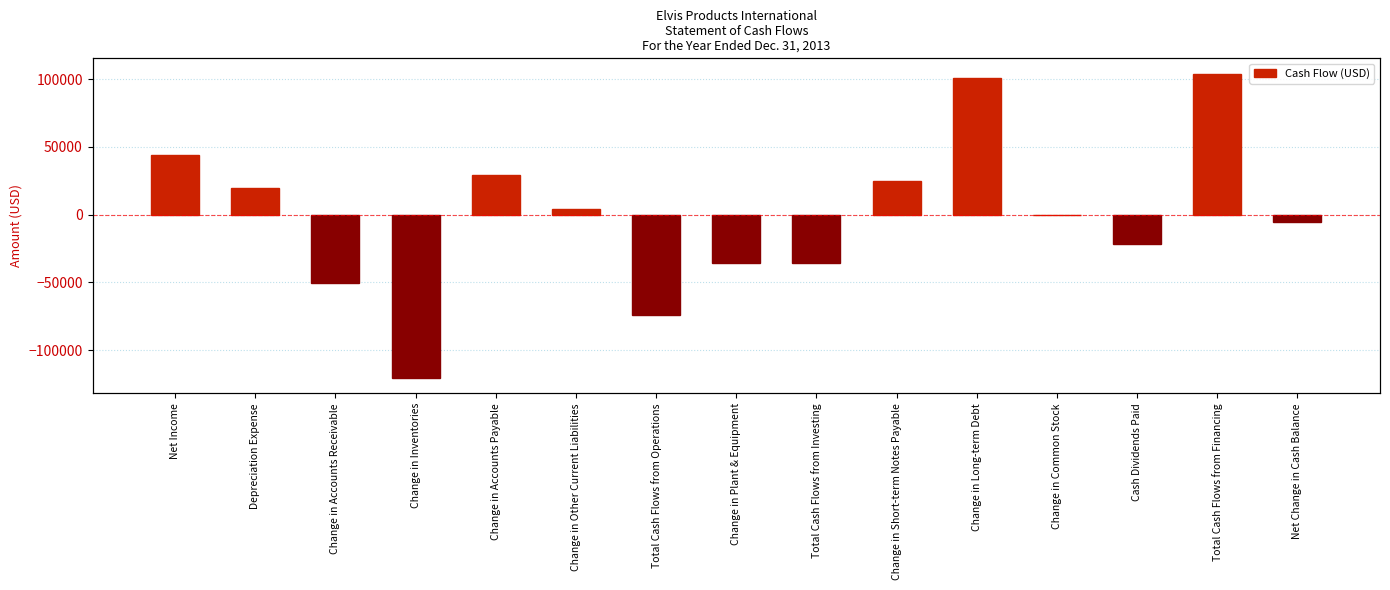

Reading right to left, list all the values displayed in this chart.

-5600	104180	-22000	0	101180	25000	-36000	-36000	-73780	4000	29600	-120800	-50800	20000	44220